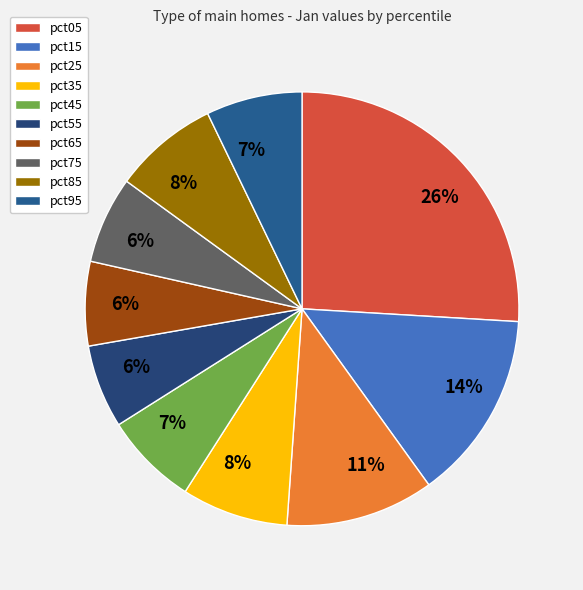

True or false: pct95 accounts for 7% of the total.

True